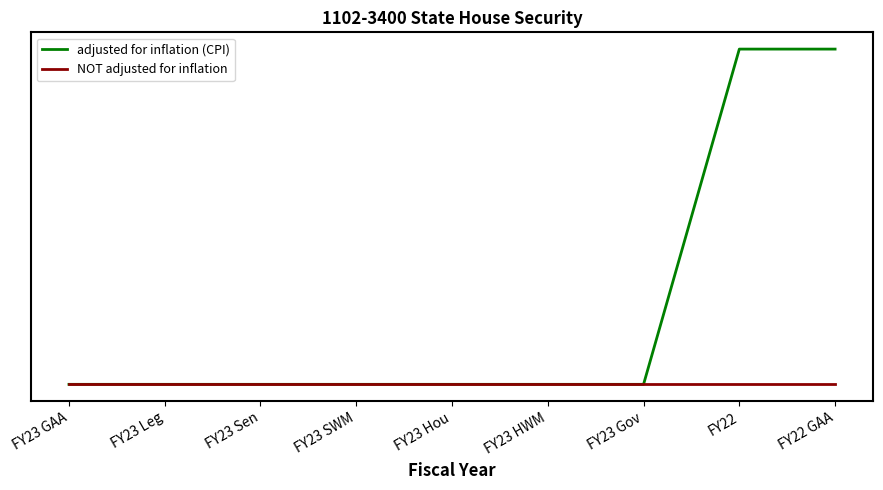

Which series has the largest total across all categories?

adjusted for inflation (CPI)